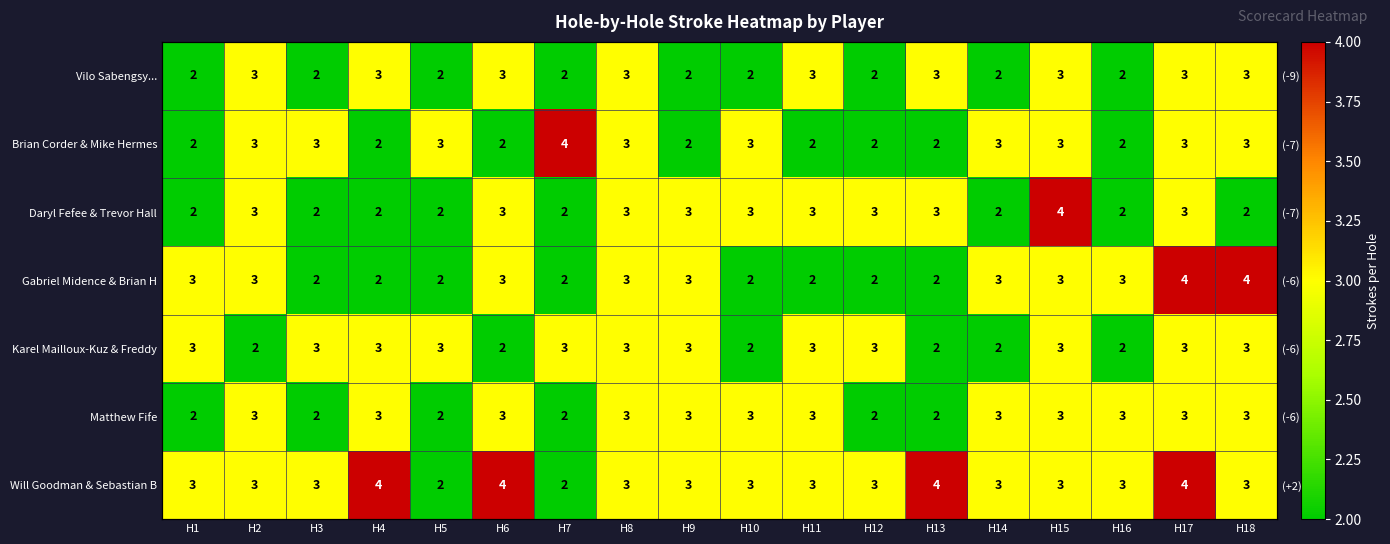

What is the difference between the second highest and minimum values in the Karel Mailloux-Kuz & Freddy series?

1